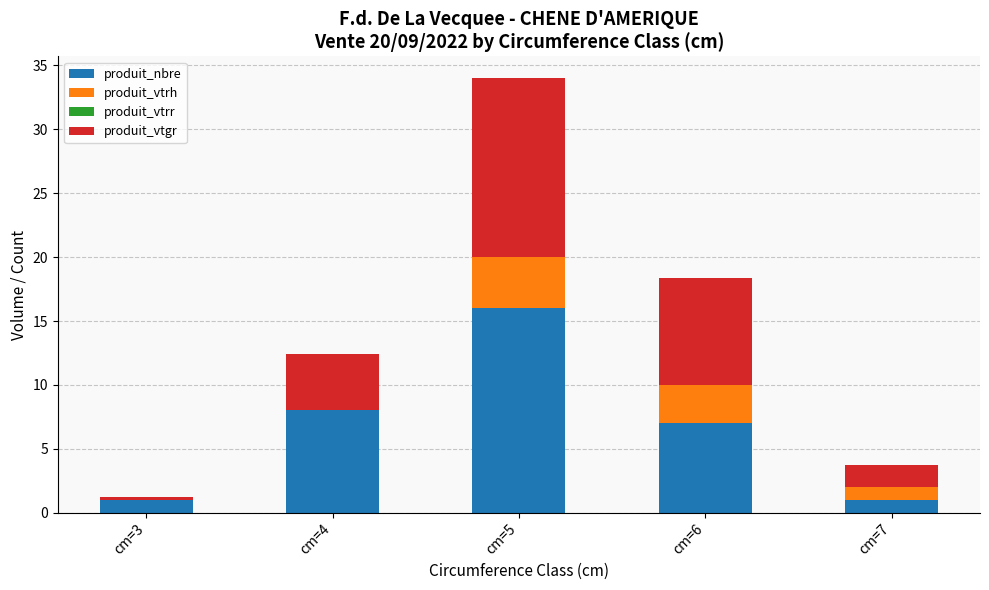

What is the total value across all series at cm=5?

34.0